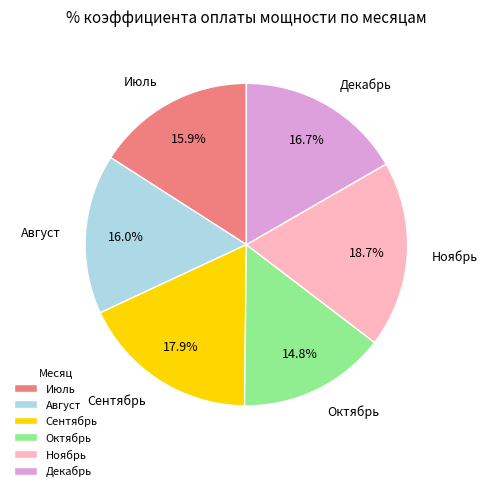

Combined, do Сентябрь and Декабрь account for over 50%?

No